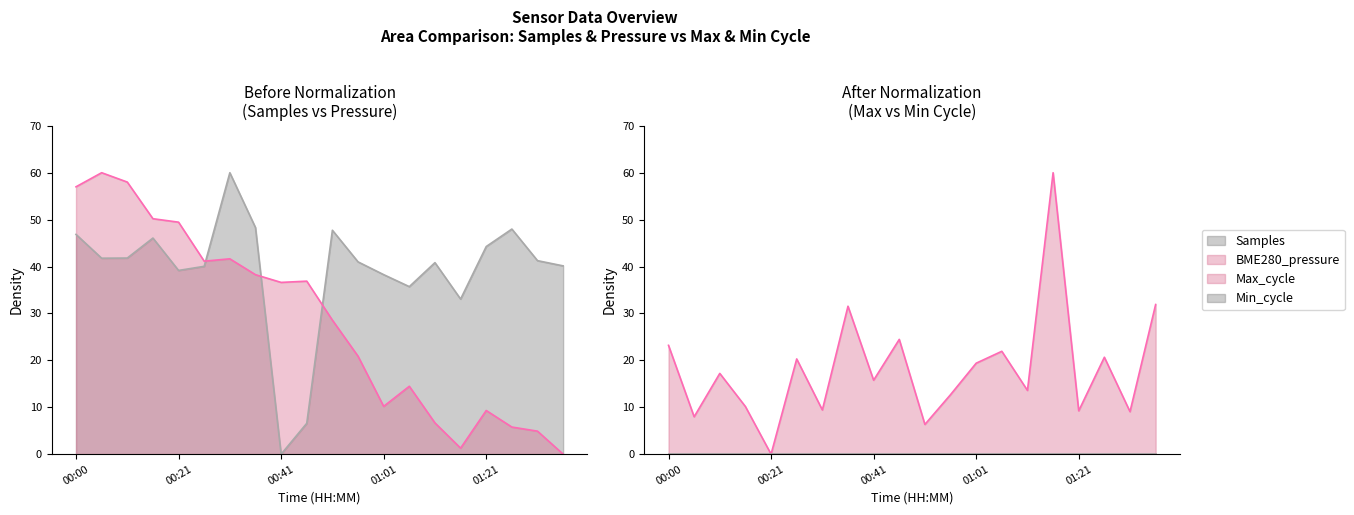

What is the label of the 16th point from the left?

01:16